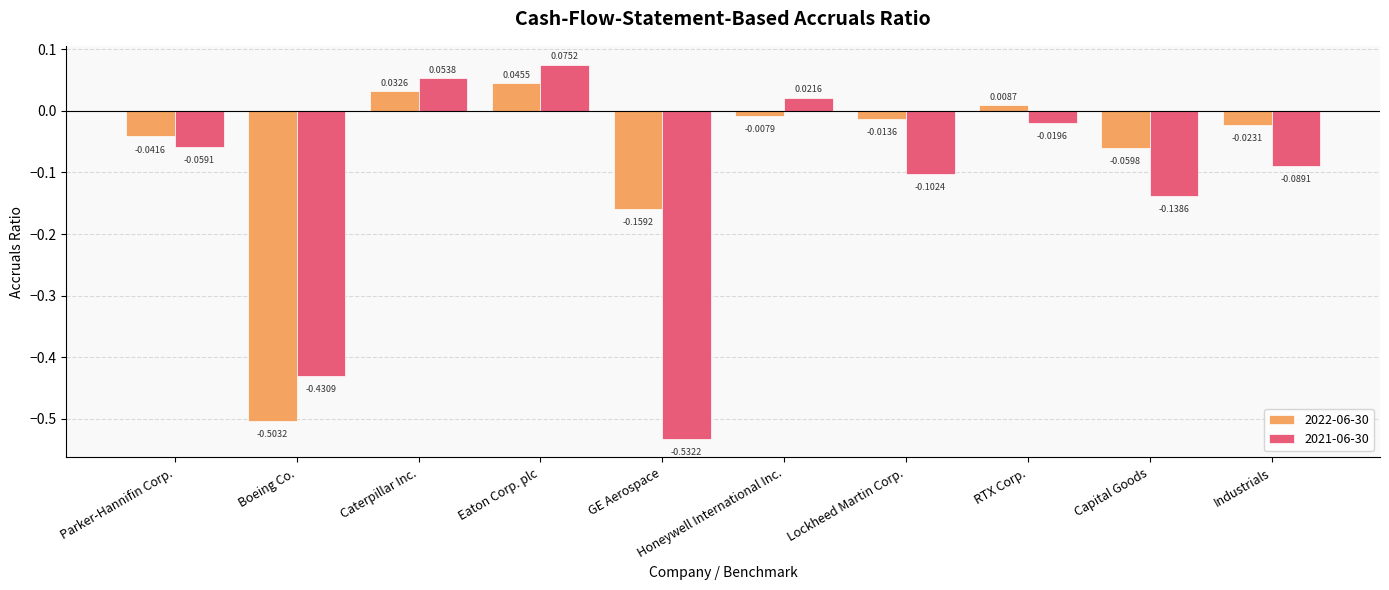

What is the difference between the maximum and minimum values in the 2021-06-30 series?

0.6